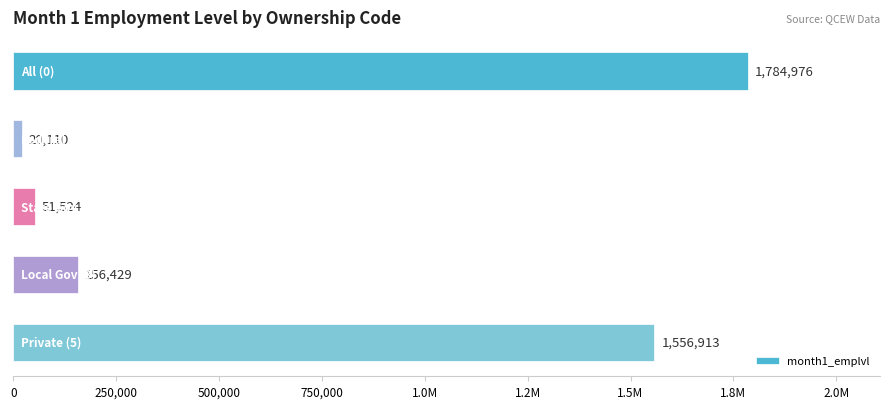

Does the chart contain any negative values?

No